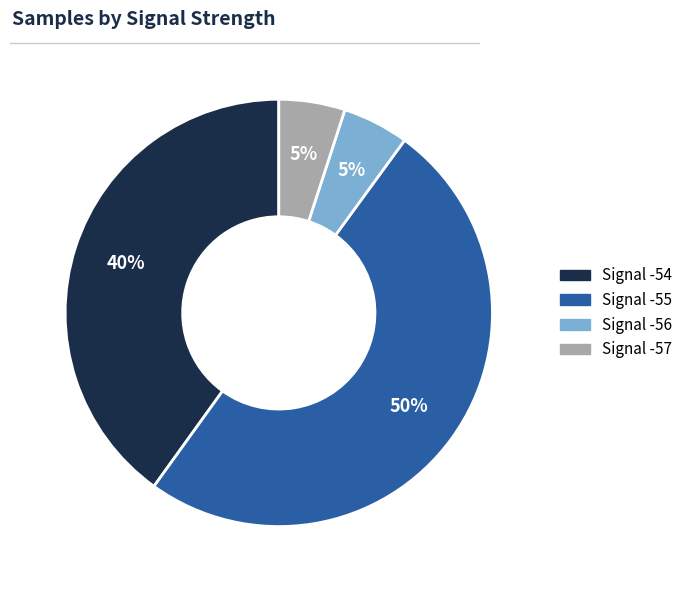

To the nearest percent, what is the difference between the largest and smallest slice percentages?

45%